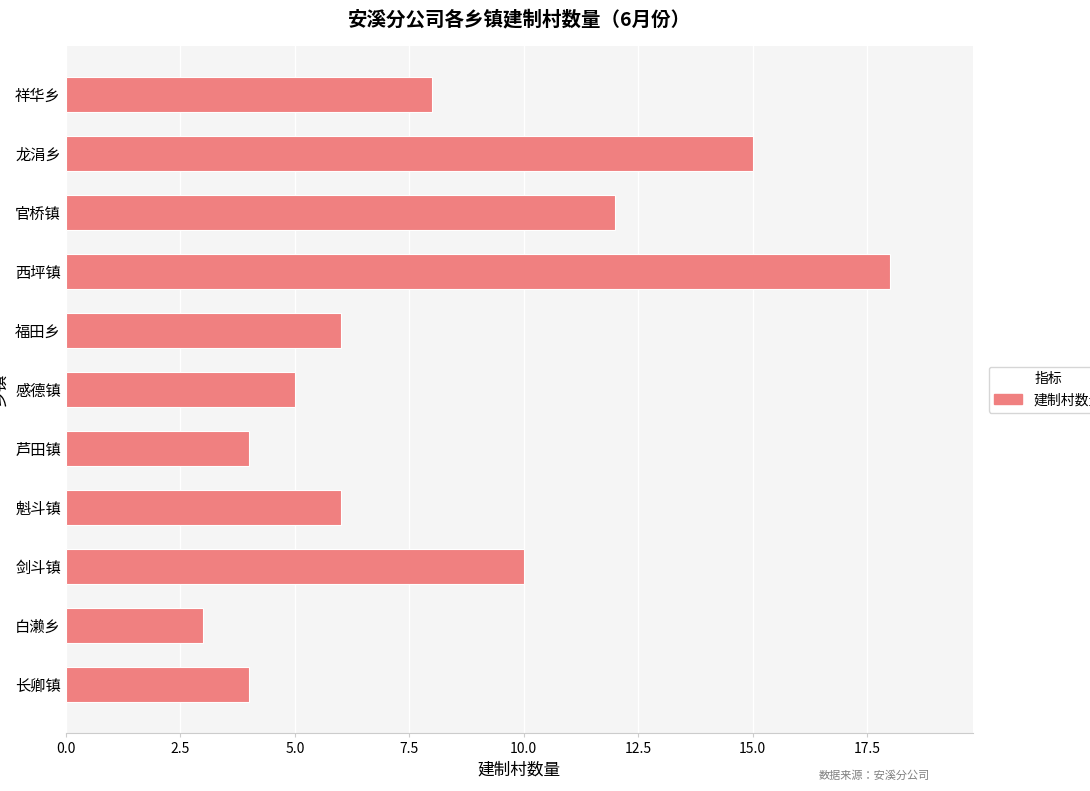

How many categories are shown in the chart?

11